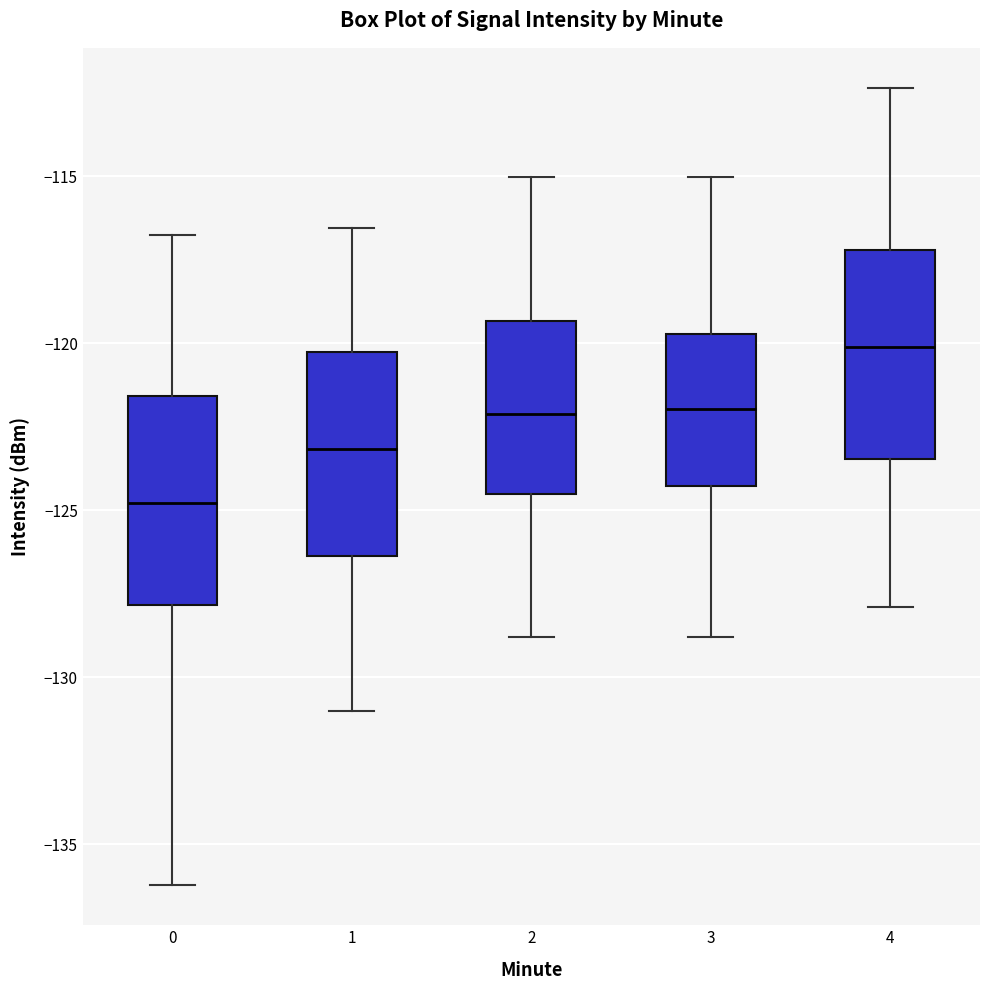

Which box has the lowest median line?

0